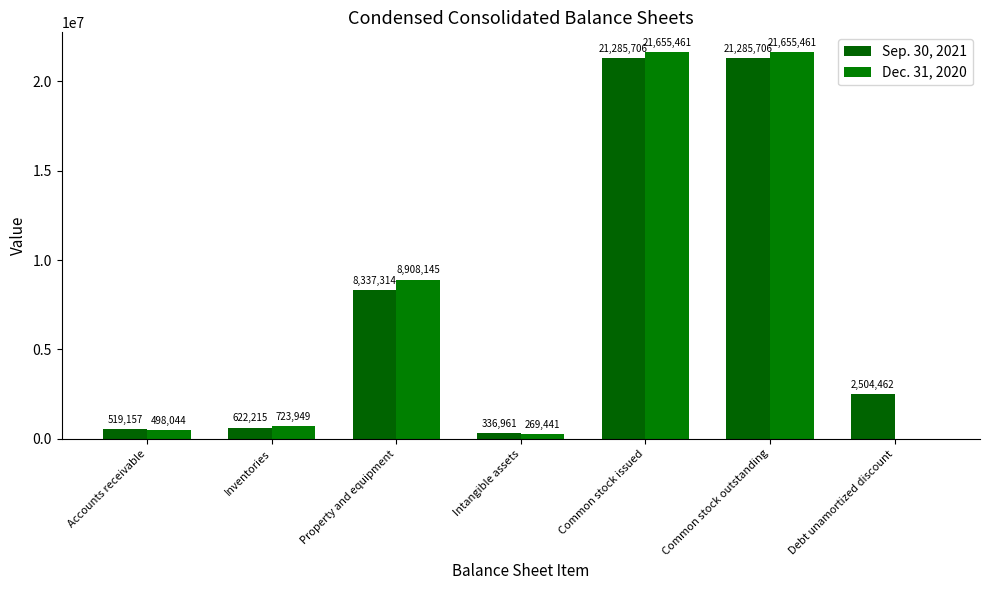

What value does the Dec. 31, 2020 series have at Accounts receivable, to the nearest 100?

498000